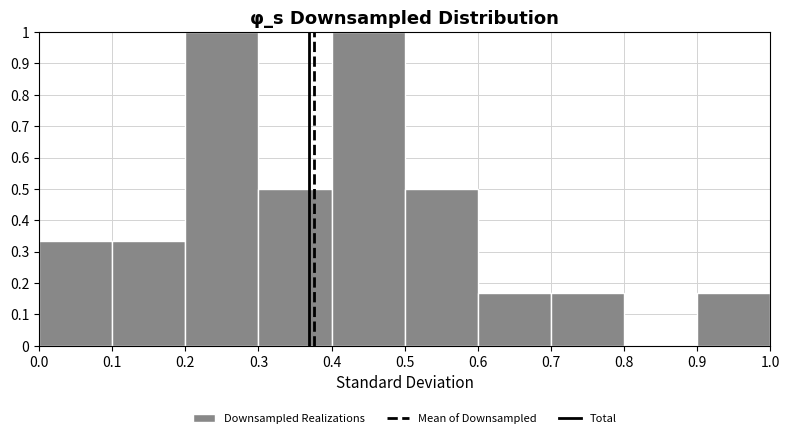

Reading left to right, transcribe this chart: for each bar, give the range it covers on the x-axis and its height. The values are not printed on the chart, so give them approximately, as read against the axis.

0.0 to 0.1: 0.33
0.1 to 0.2: 0.33
0.2 to 0.3: 1.00
0.3 to 0.4: 0.50
0.4 to 0.5: 1.00
0.5 to 0.6: 0.50
0.6 to 0.7: 0.17
0.7 to 0.8: 0.17
0.8 to 0.9: 0
0.9 to 1.0: 0.17